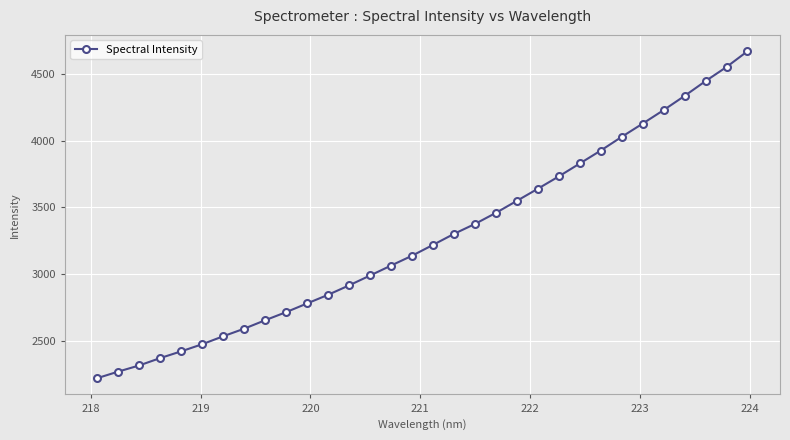

How many lines are shown in the chart?

1